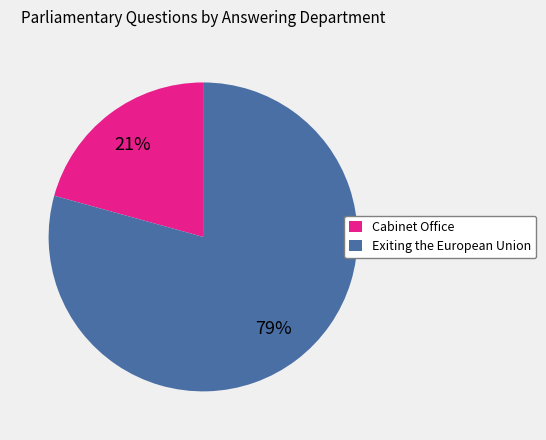

To the nearest percent, what portion does Exiting the European Union represent?

79%